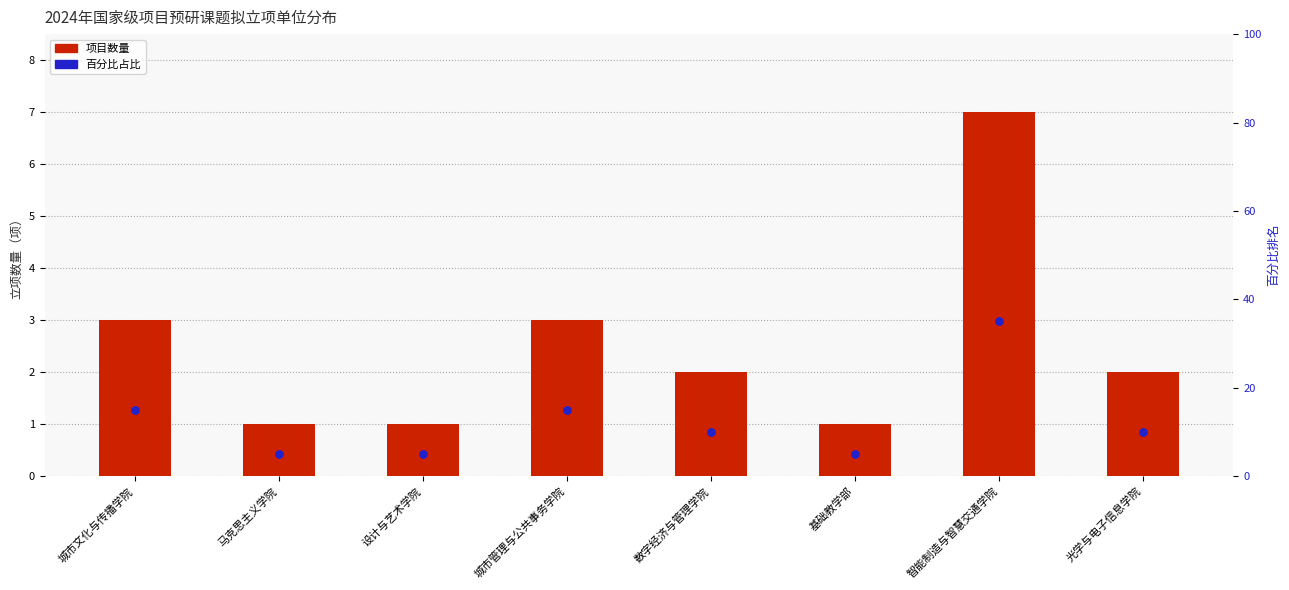

At which category is the sum across all series the highest?

智能制造与智慧交通学院